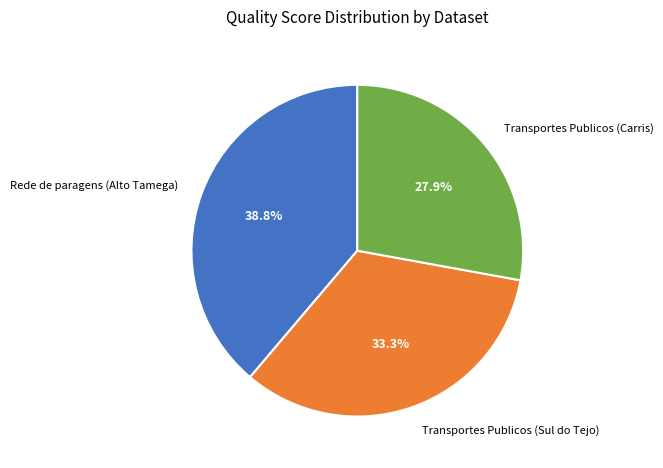

Does Transportes Publicos (Carris) account for over 50% of the chart?

No